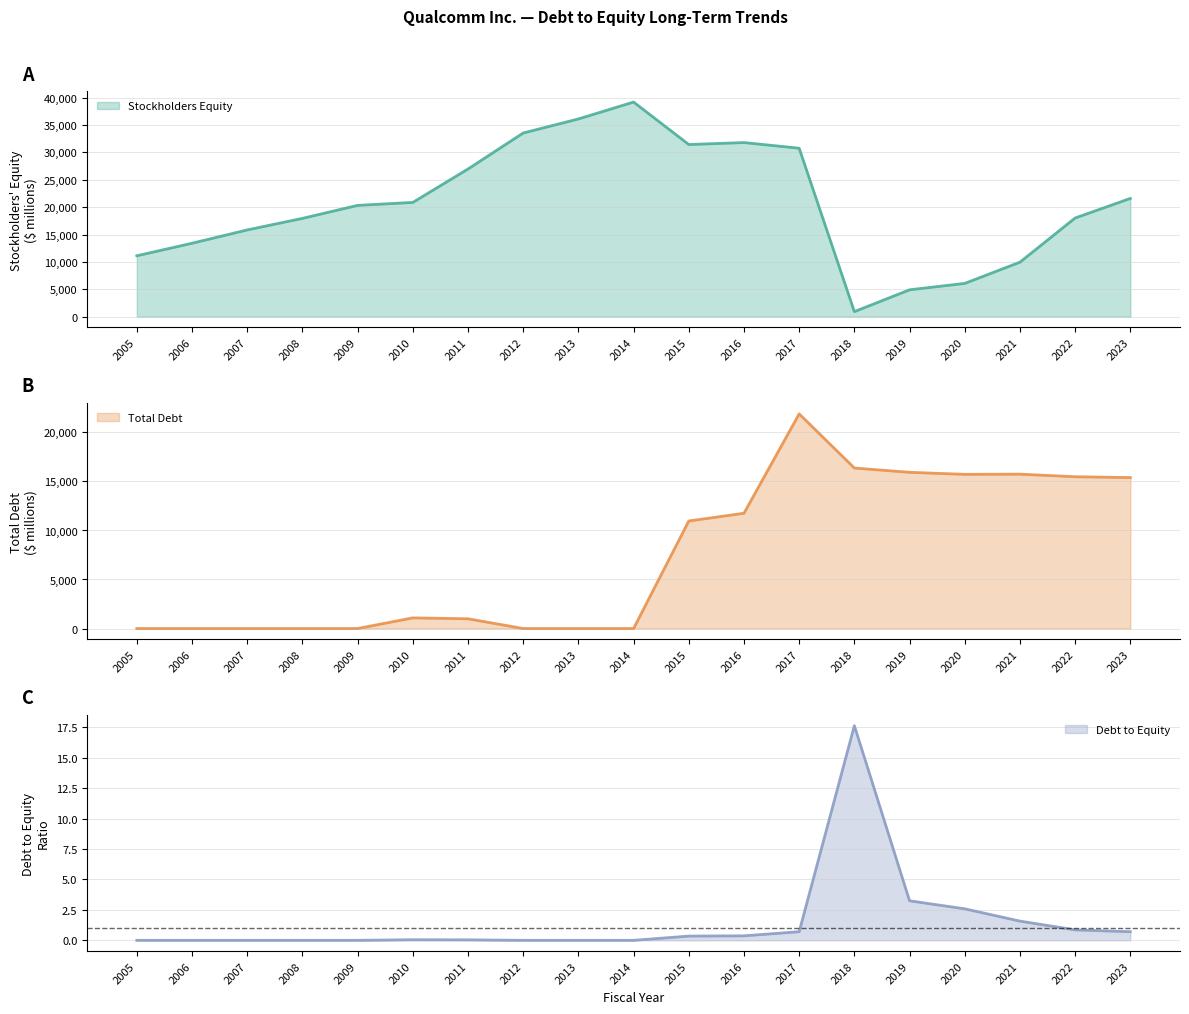

What is the total value across all series at 2009?

20316.0